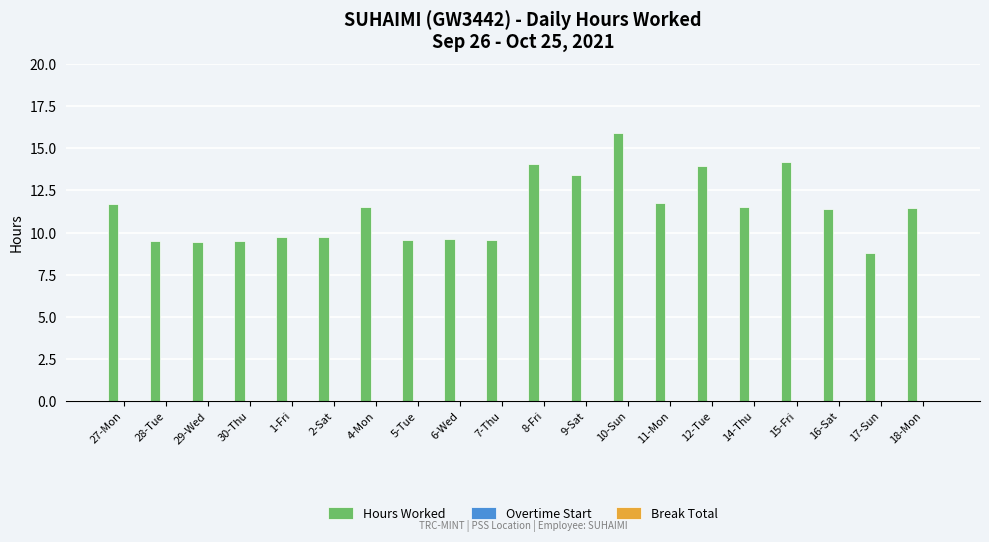

Which label corresponds to the smallest value in the chart?

17-Sun